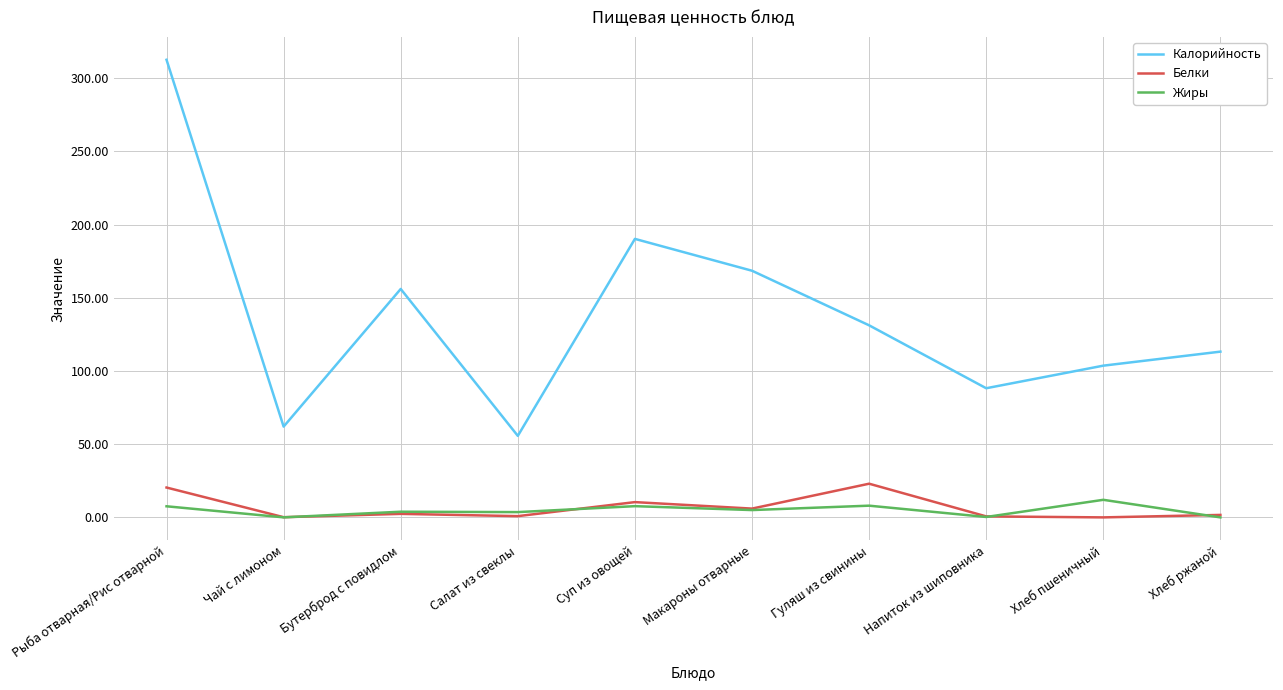

Where is Калорийность nearest to the value 184?

Суп из овощей